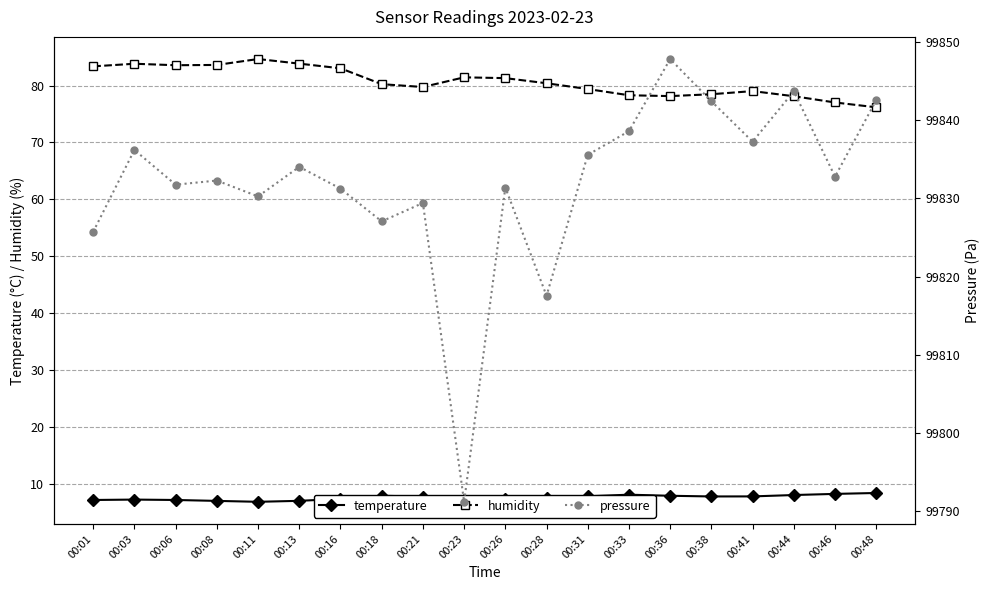

What is the lowest value of the pressure series?

99791.2